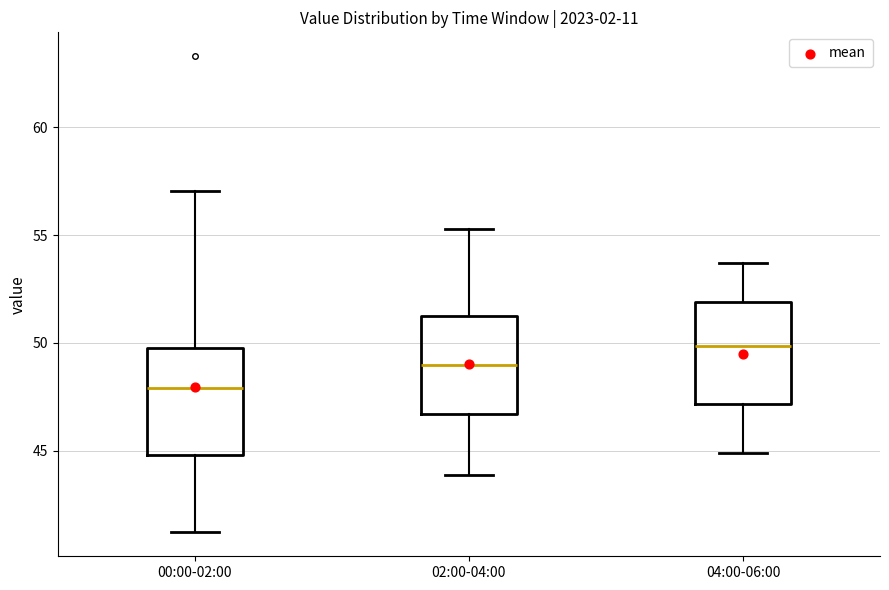

Where does the median line of the box for 04:00-06:00 sit on the y-axis? The values are not printed on the chart, so give them approximately, as read against the axis.

50.0